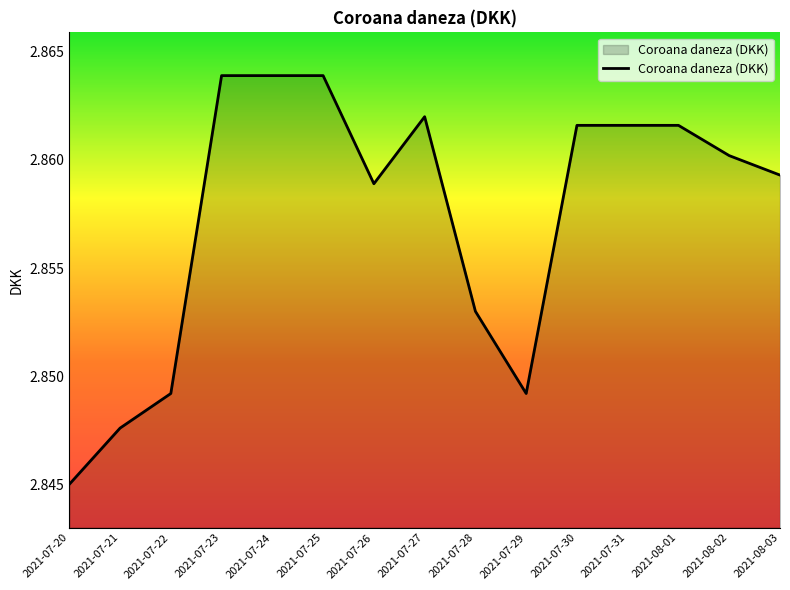

Between 2021-07-30 and 2021-08-02, which is larger?

2021-07-30